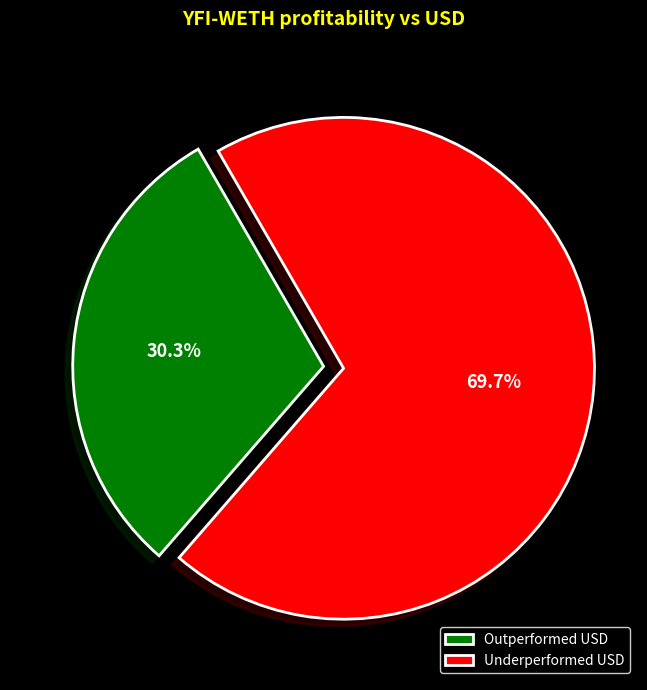

How many segments does this pie chart have?

2